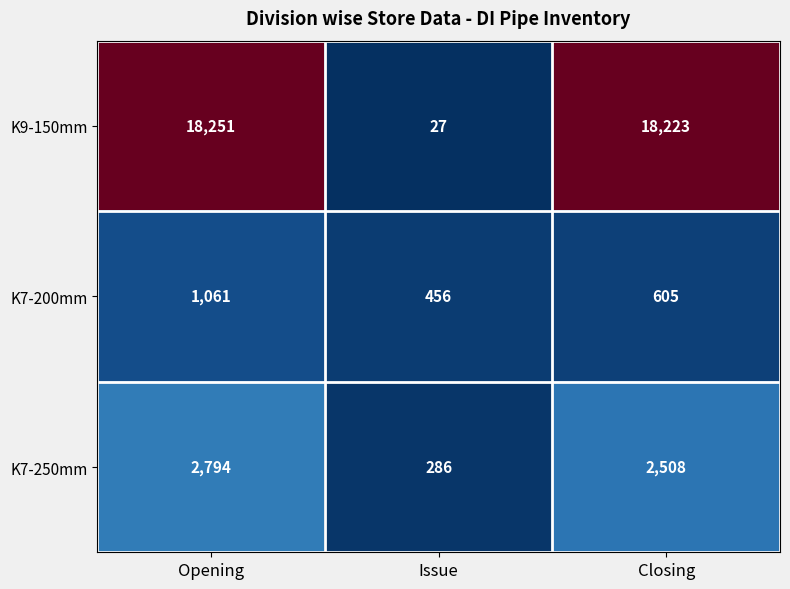

Reading left to right, transcribe all the data shown in this chart.

K9-150mm: 18251	27	18223
K7-200mm: 1061	456	605
K7-250mm: 2794	286	2508